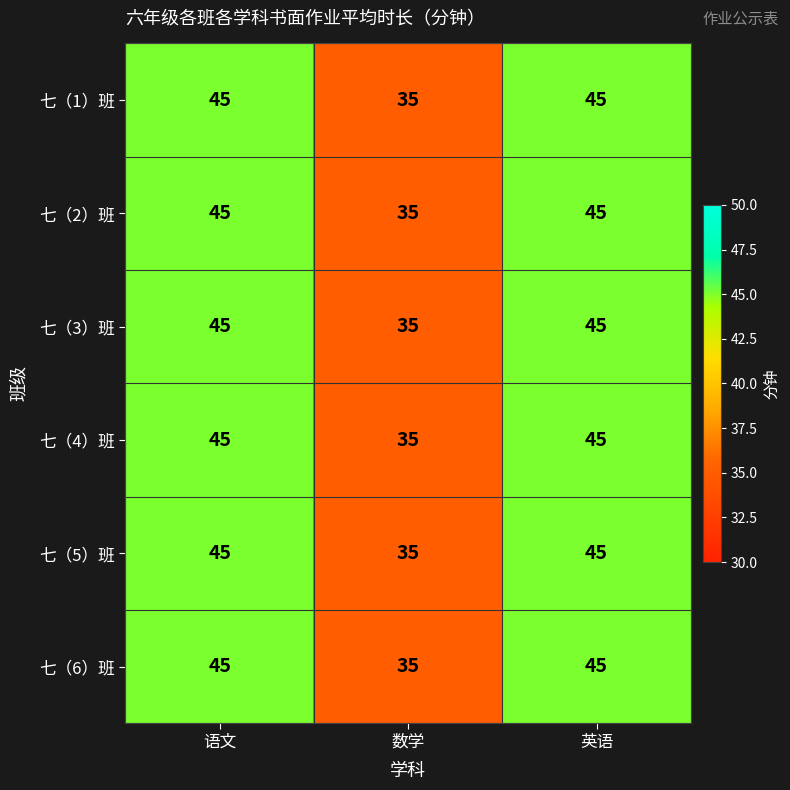

What is the sum of all 七（3）班 values?

125